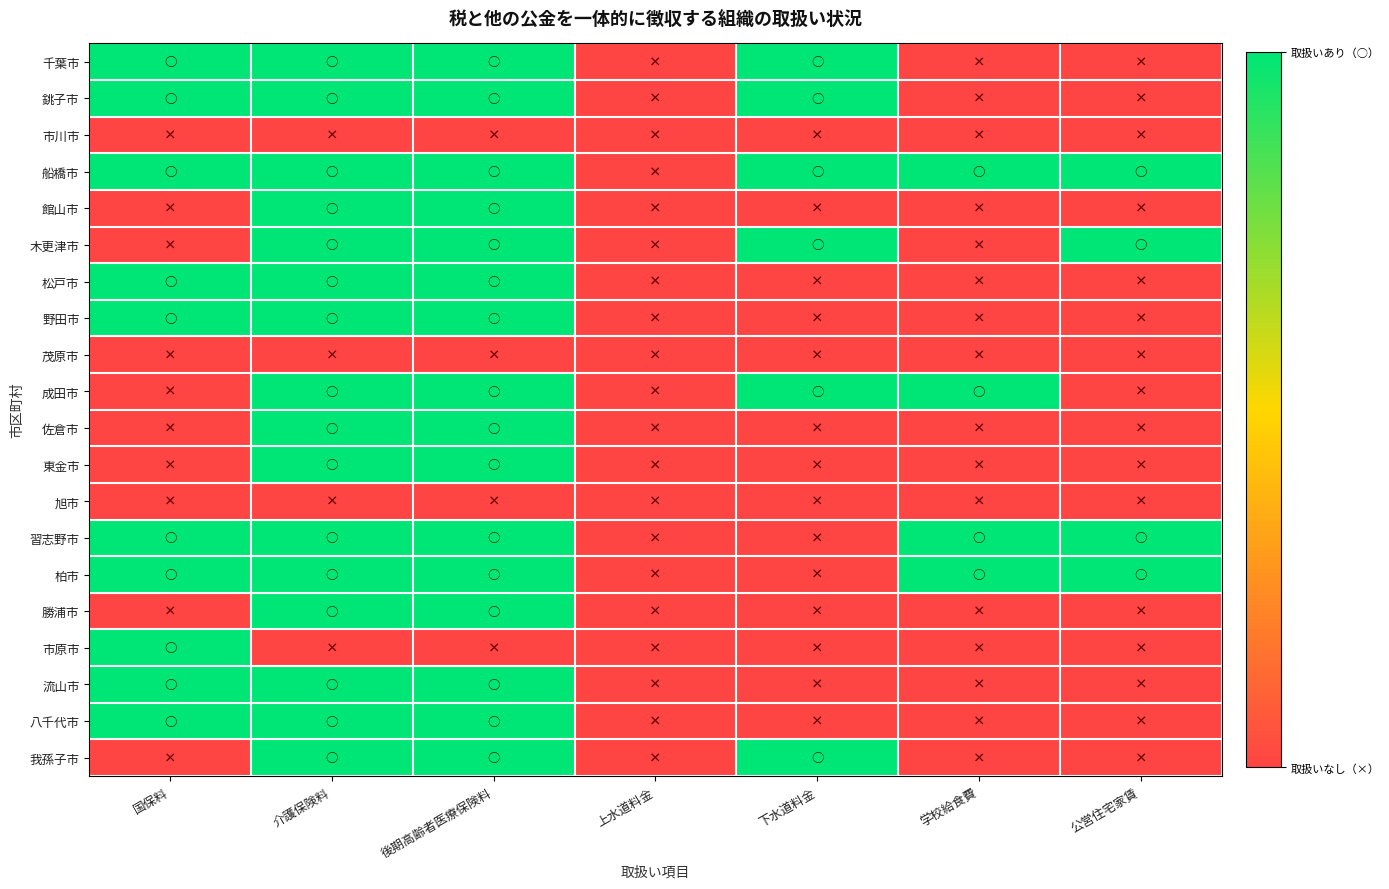

At which category is the sum across all series the highest?

介護保険料